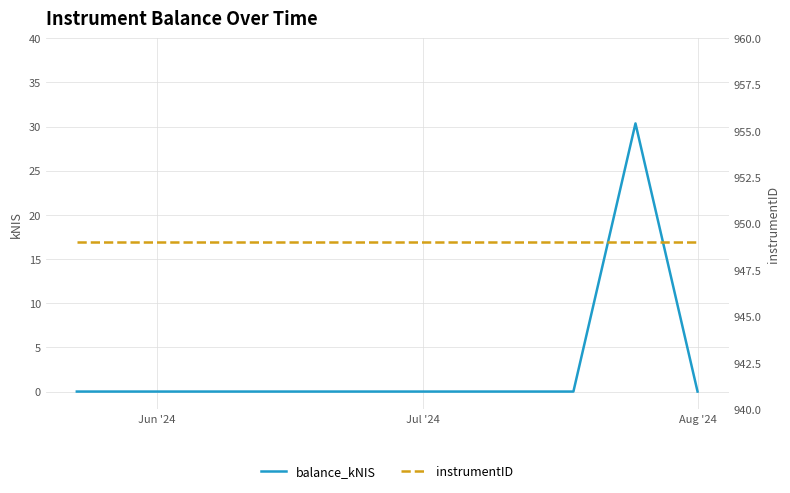

How many interior local peaks does the balance_kNIS series have?

1